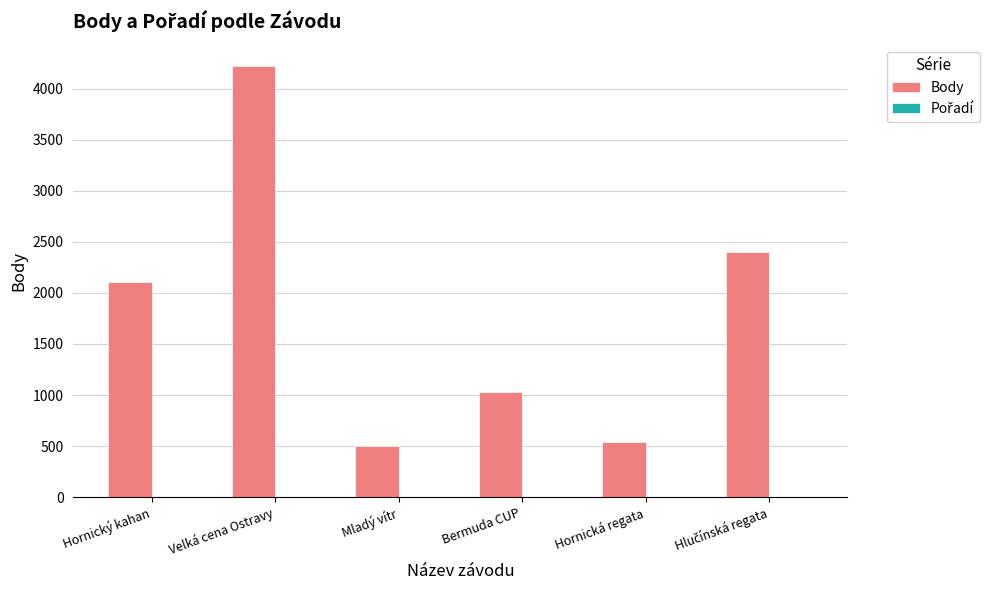

Which series has the largest total across all categories?

Body